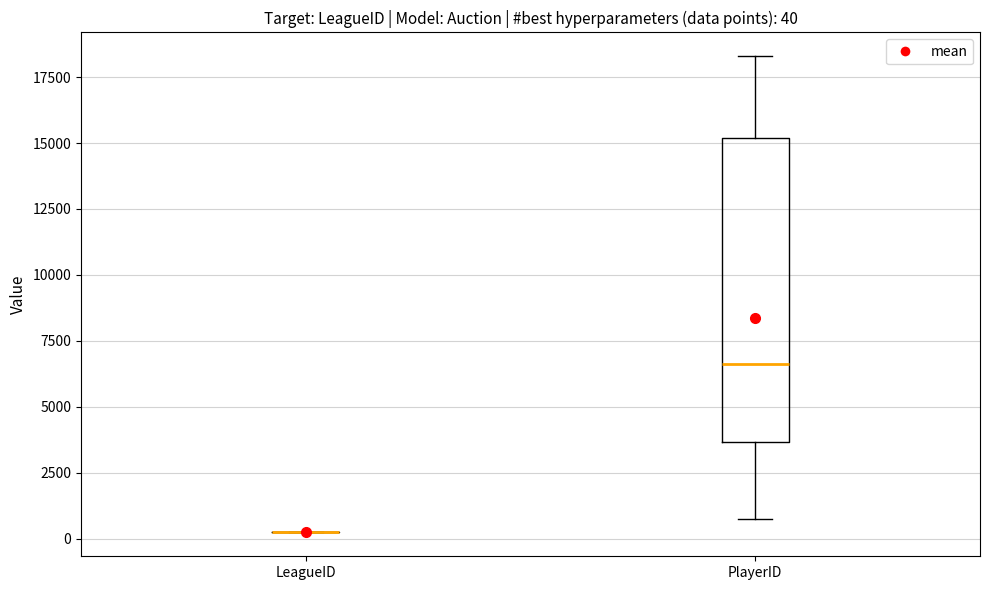

Which box is the tallest, from its lower edge to its upper edge?

PlayerID